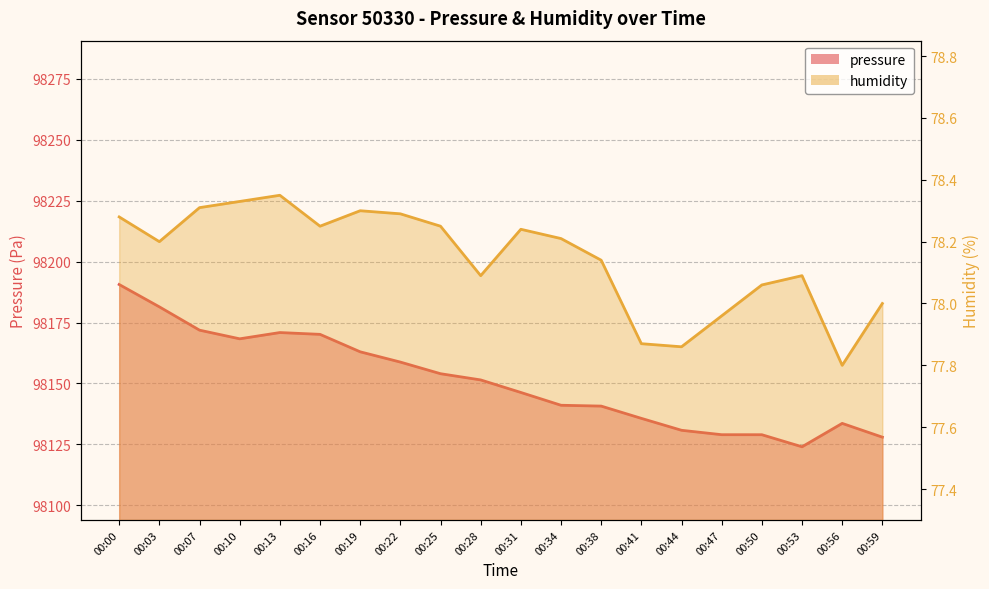

What is the sum of the pressure values at 00:44 and 00:56?

196264.4